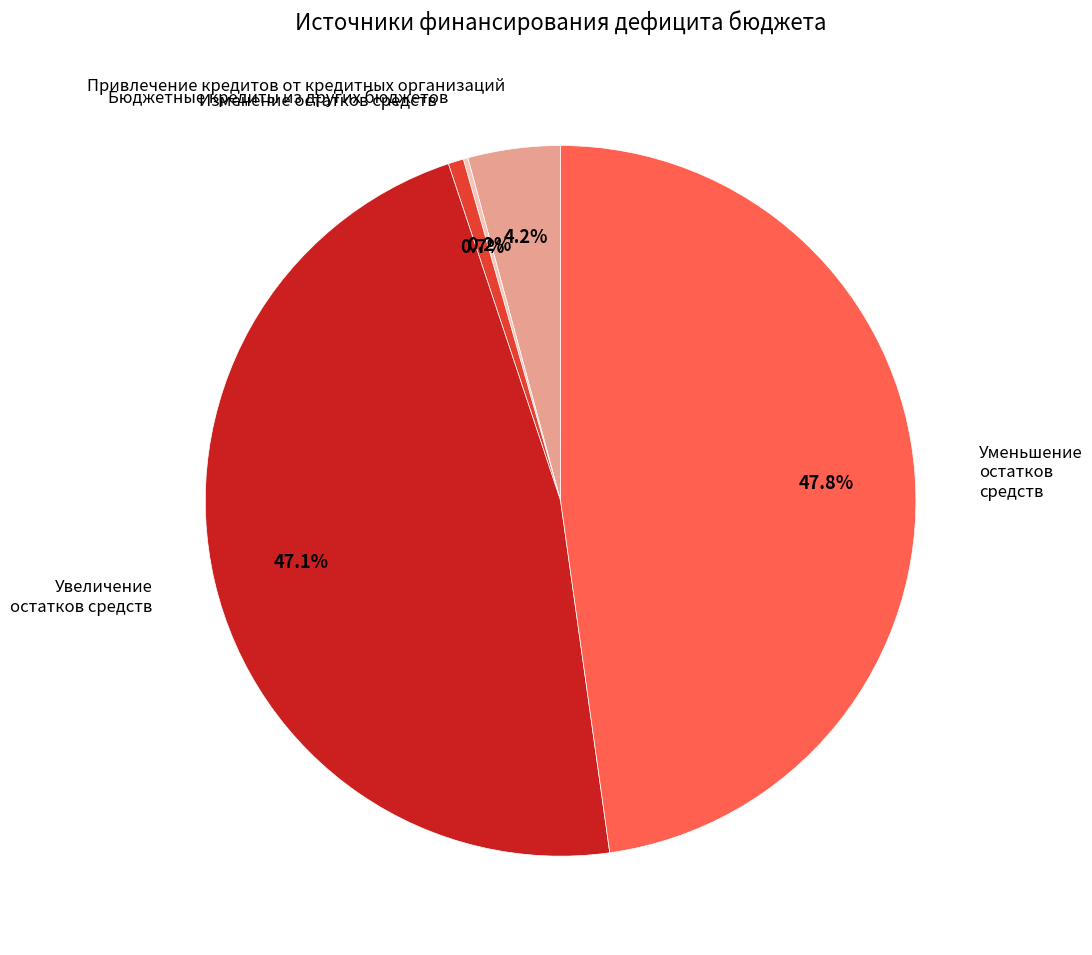

What portion of the pie excludes Привлечение кредитов от кредитных организаций?

95.8%